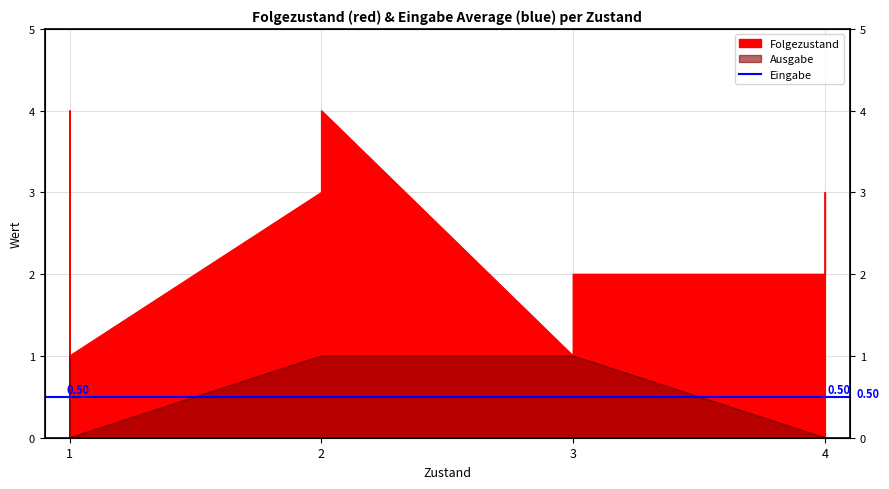

What is the value of the Ausgabe point at the 5th from the left?

1